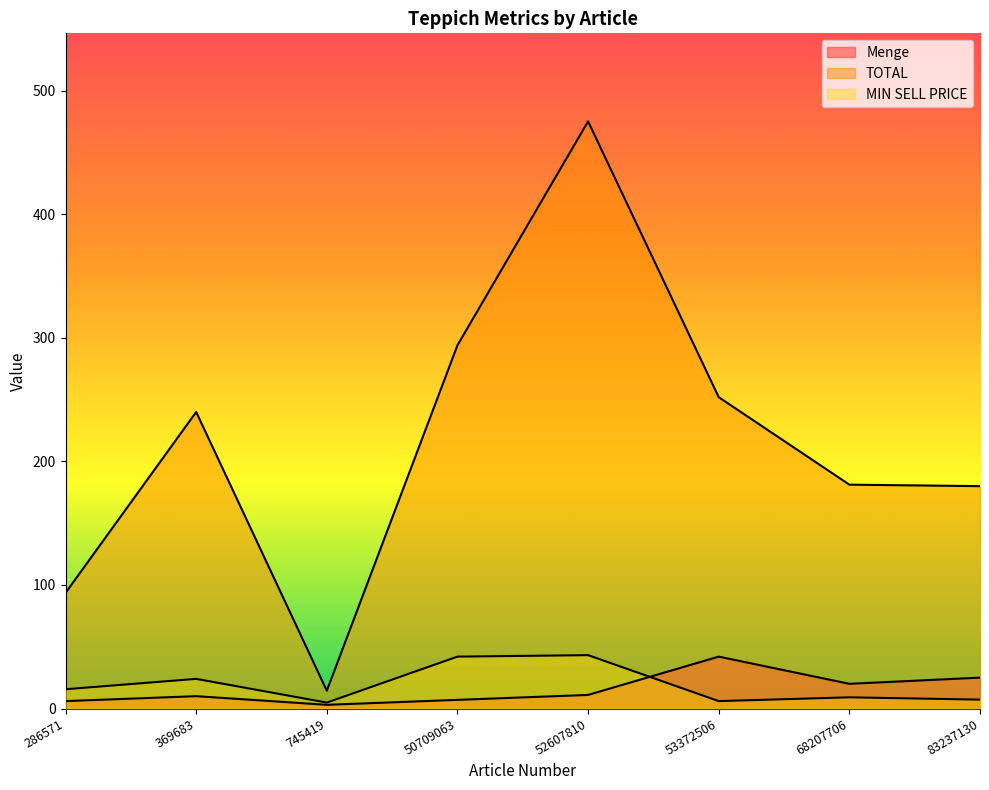

Does the chart have visible grid lines?

No